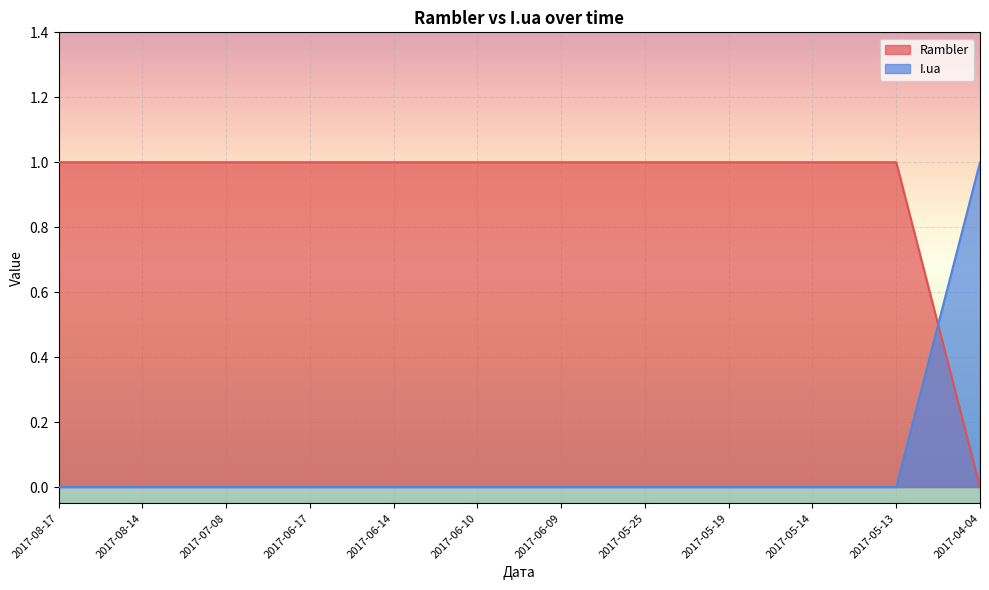

The value of I.ua at 2017-05-13 is 1. True or false?

False